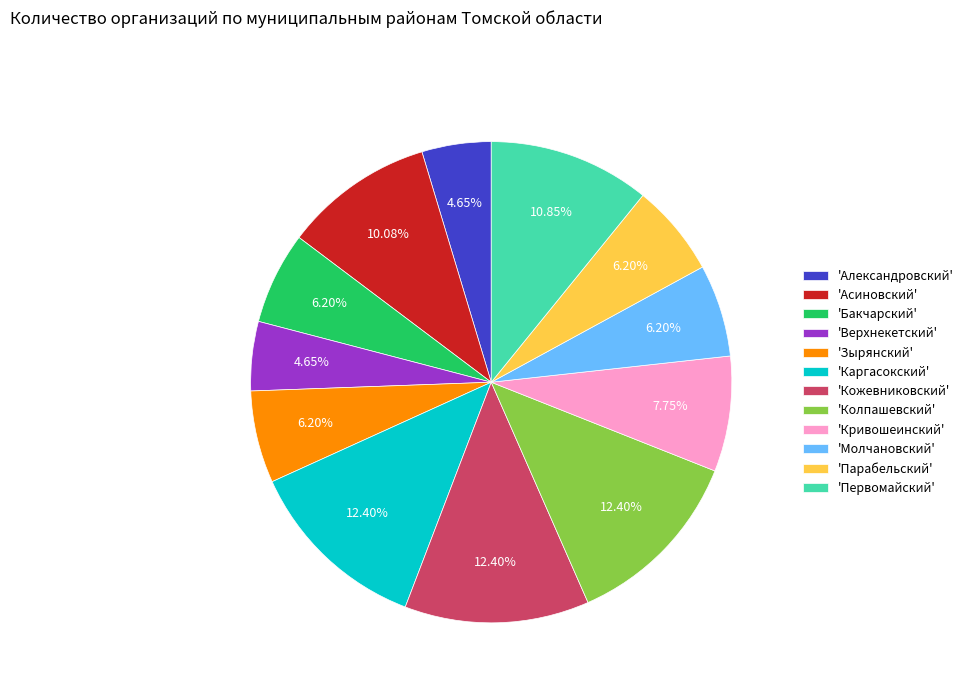

What is the ratio of the value at 'Молчановский' to the value at 'Каргасокский'?

0.5